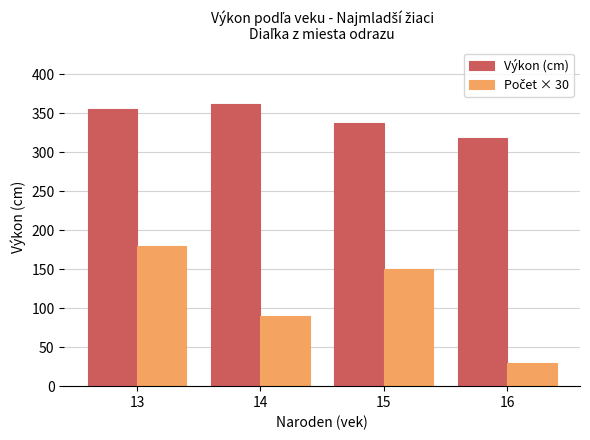

What is the sum of the Výkon (cm) values at 14 and 13?

718.3